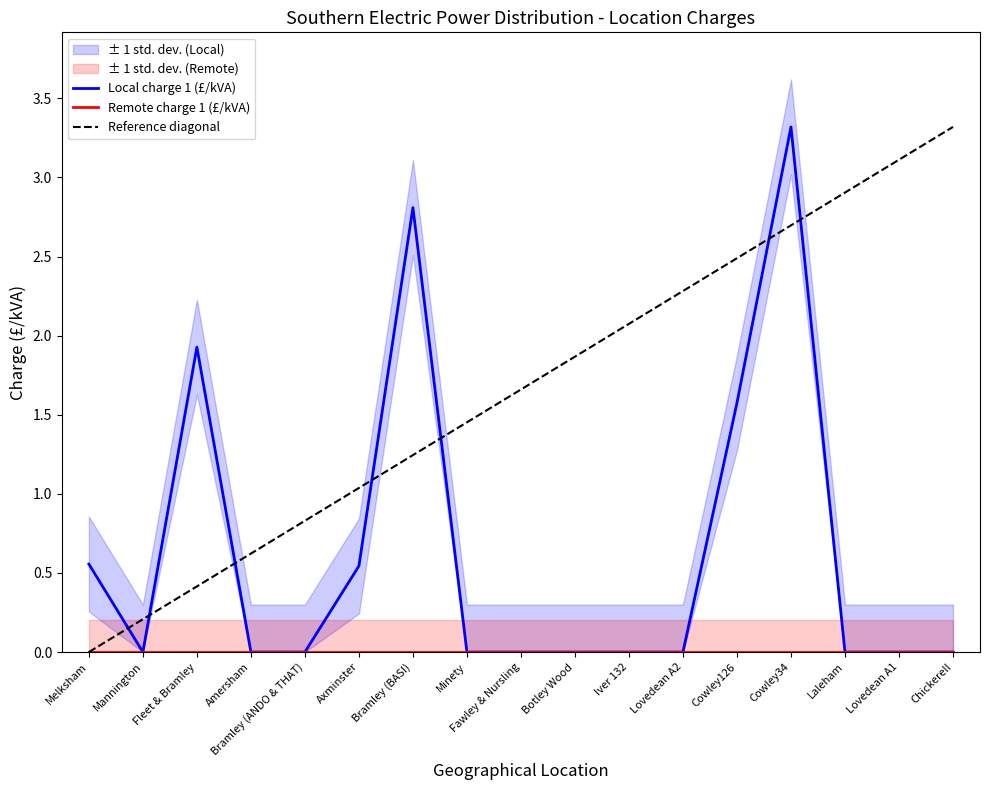

Which series changed the most between Iver 132 and Lovedean A1?

Reference diagonal